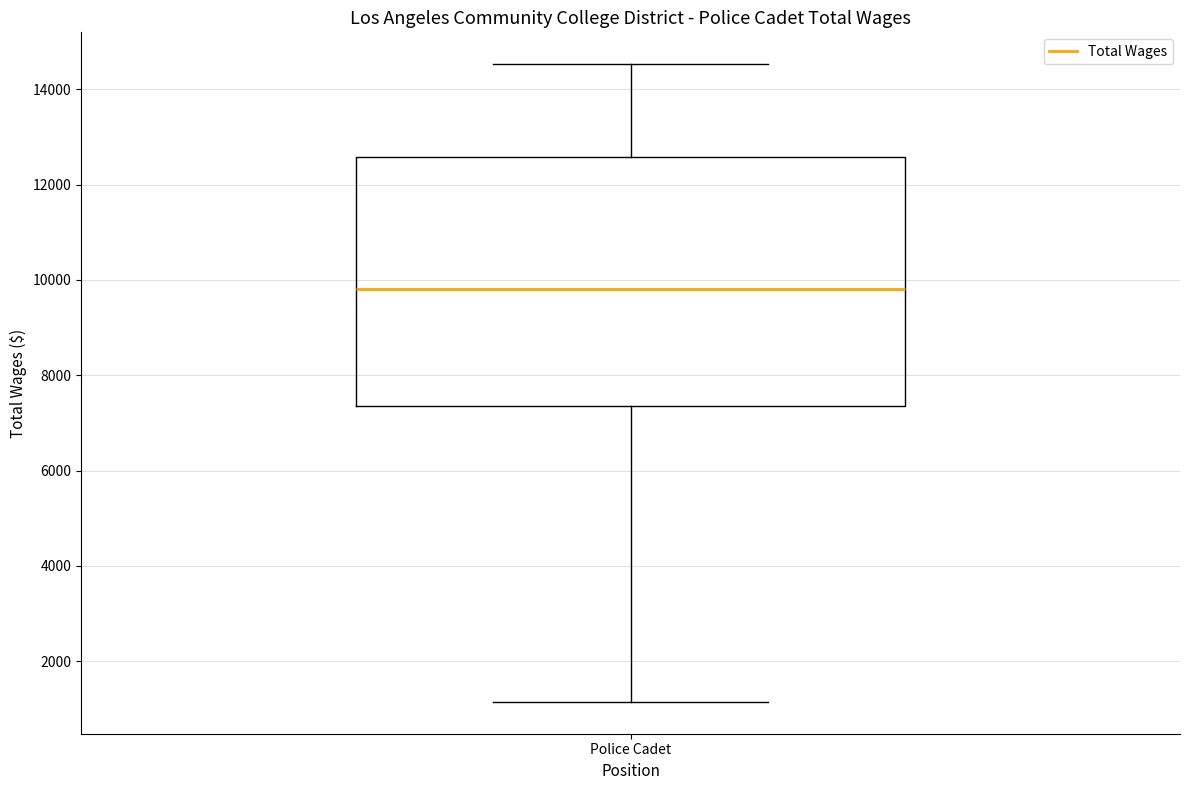

Transcribe this box plot: give where the median line is, the range the box spans, and where the two whiskers end, as read against the y-axis. The values are not printed on the chart, so give them approximately, as read against the axis.

median 9800, box 7400 to 12600, whiskers 1200 to 14600